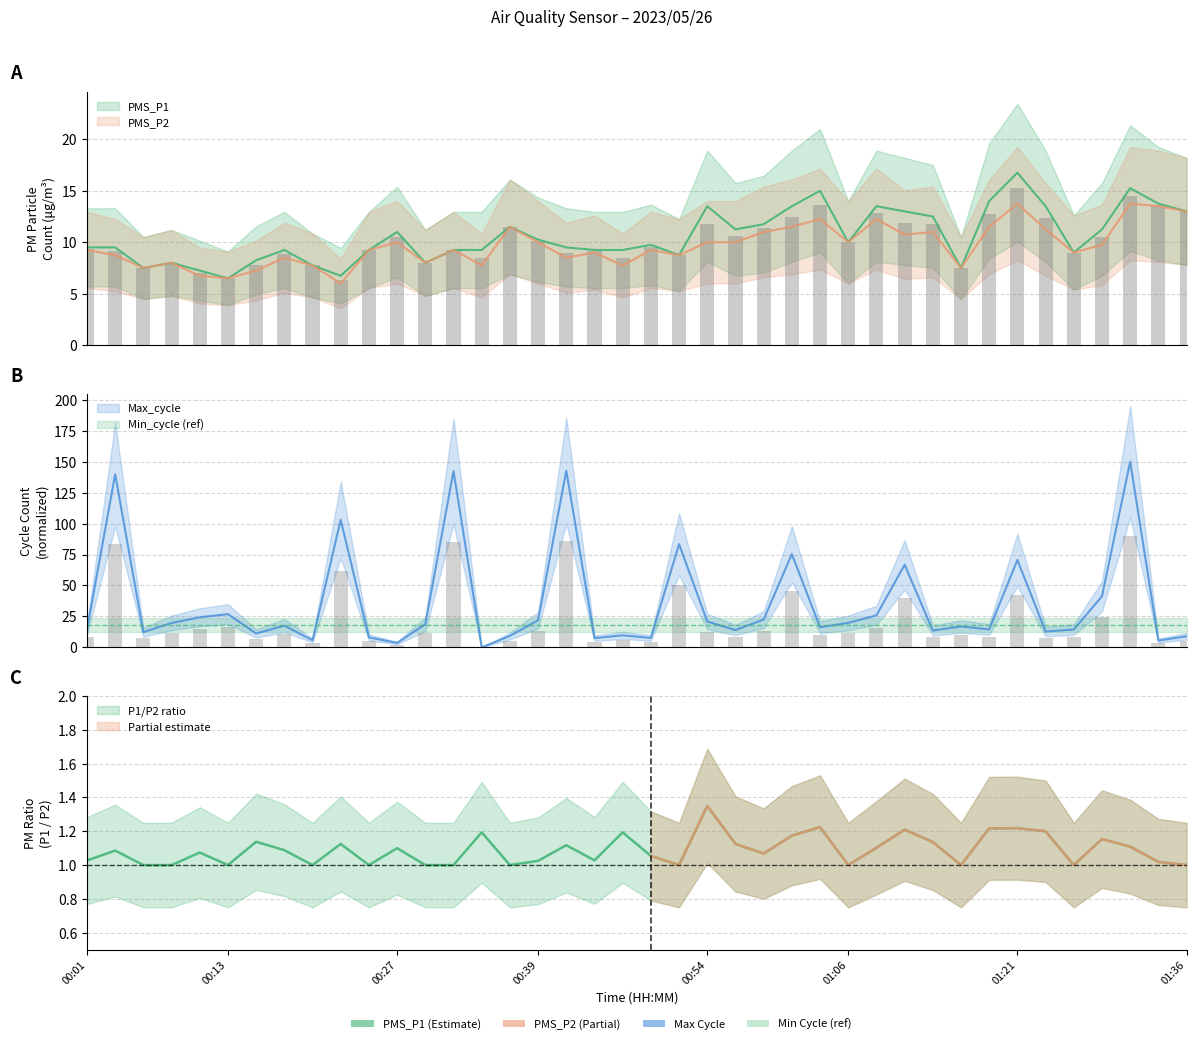

Does the chart contain any negative values?

No